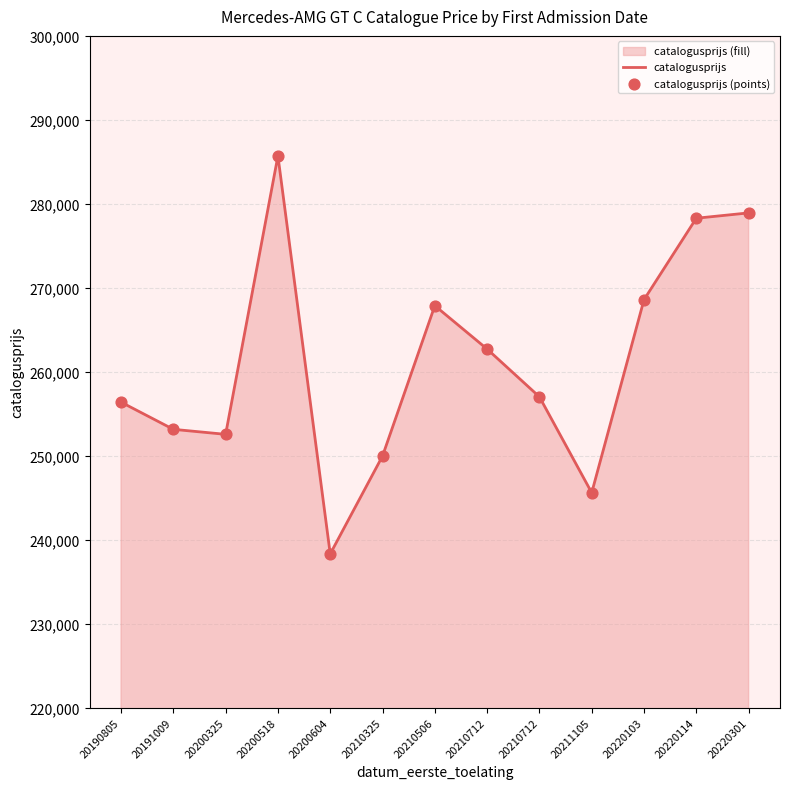

Which series reaches the minimum Y coordinate?

catalogusprijs